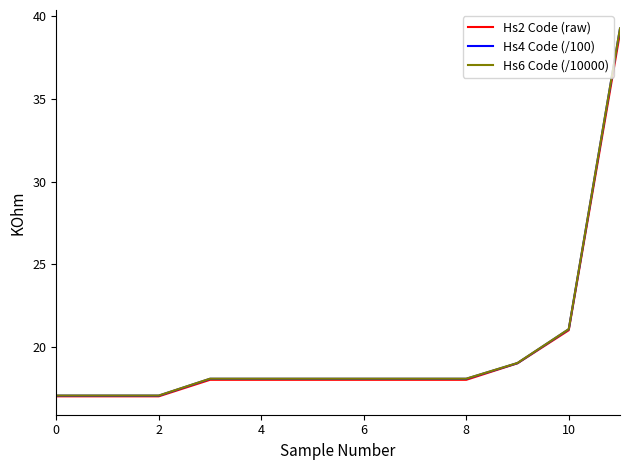

What is the greatest value displayed?

39.3